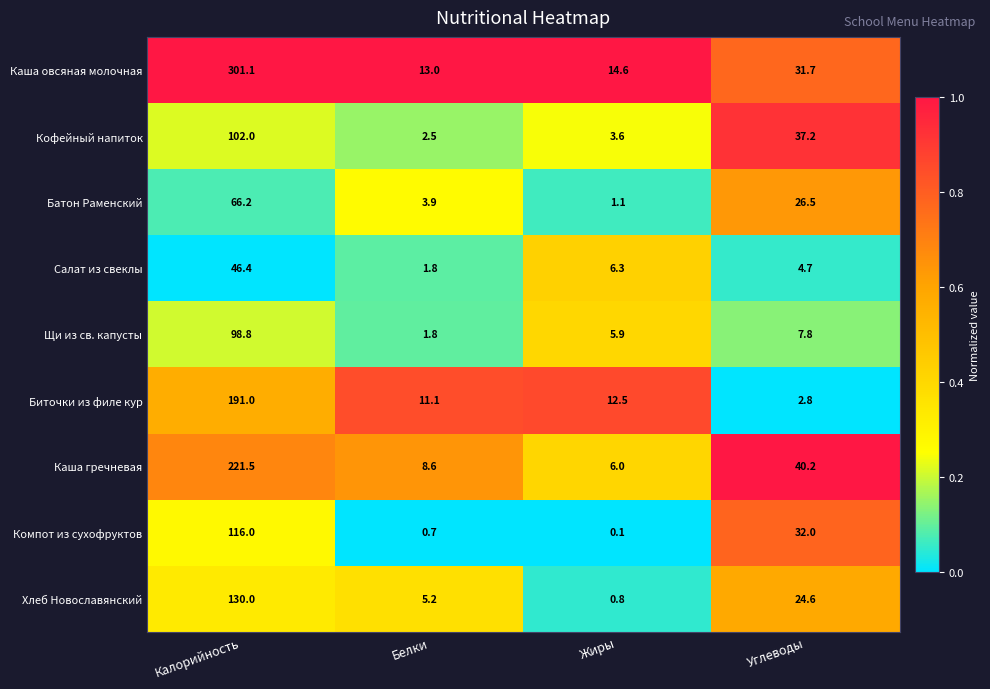

What is the maximum value shown in the chart?

301.1